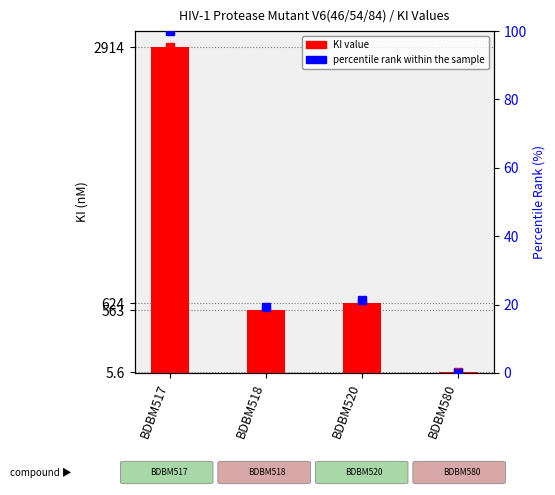

How many data points are less than 624?

2